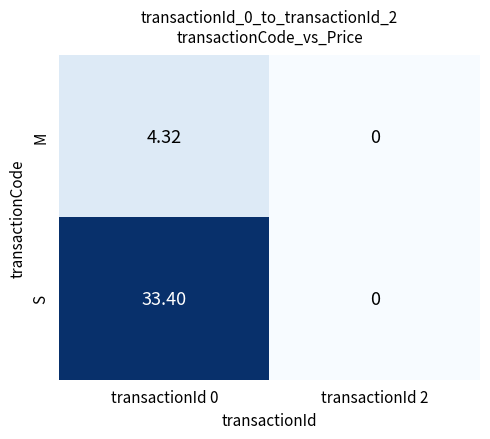

Is the value of M at transactionId 0 greater than the value of S at transactionId 0?

No